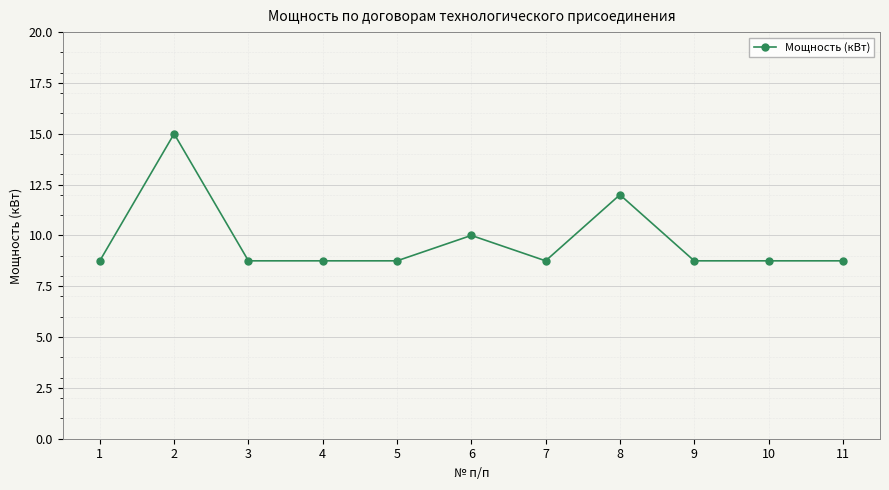

How many lines are shown in the chart?

1